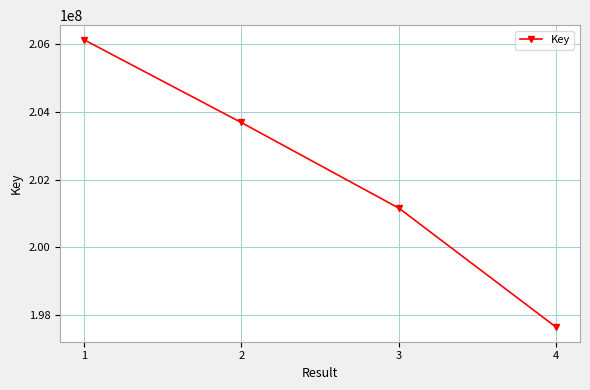

What is the maximum value shown in the chart?

206136070